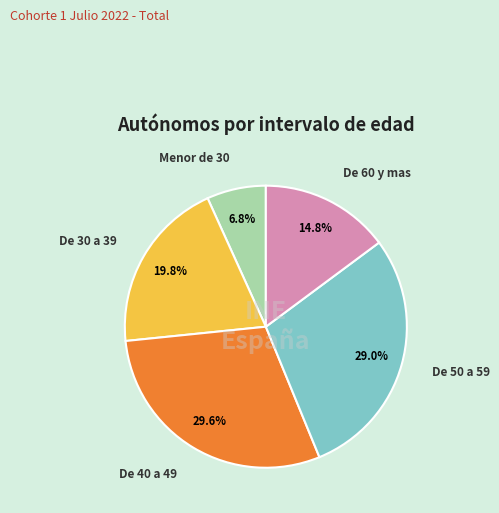

Is there any slice that represents more than half of the pie?

No